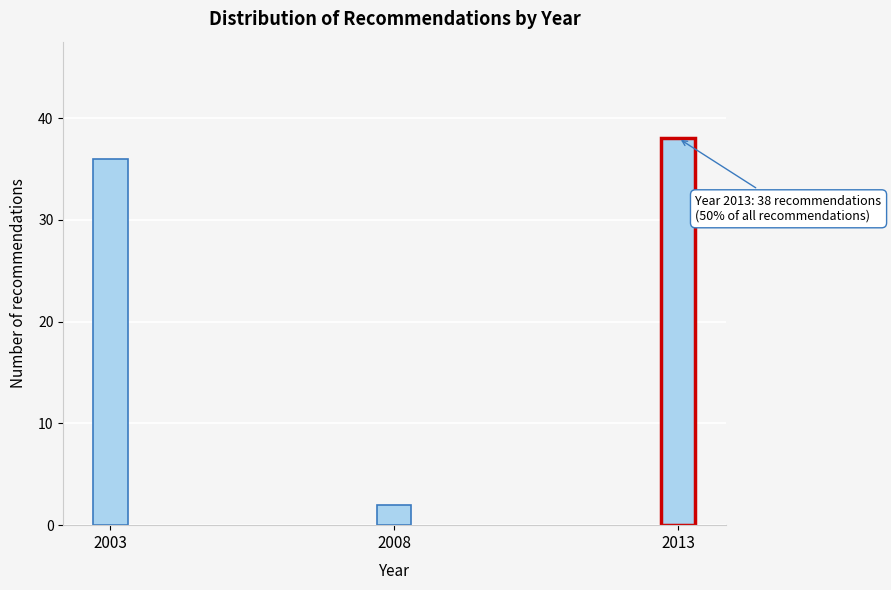

Reading left to right, transcribe all the data shown in this chart.

2003=36	2008=2	2013=38